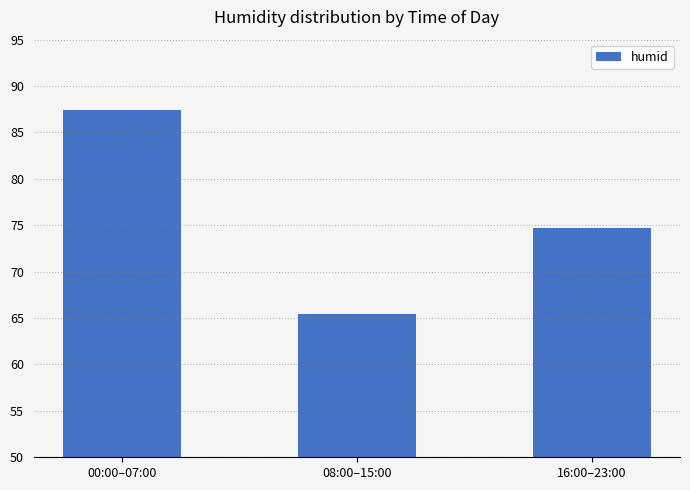

How many data points are above 74?

2